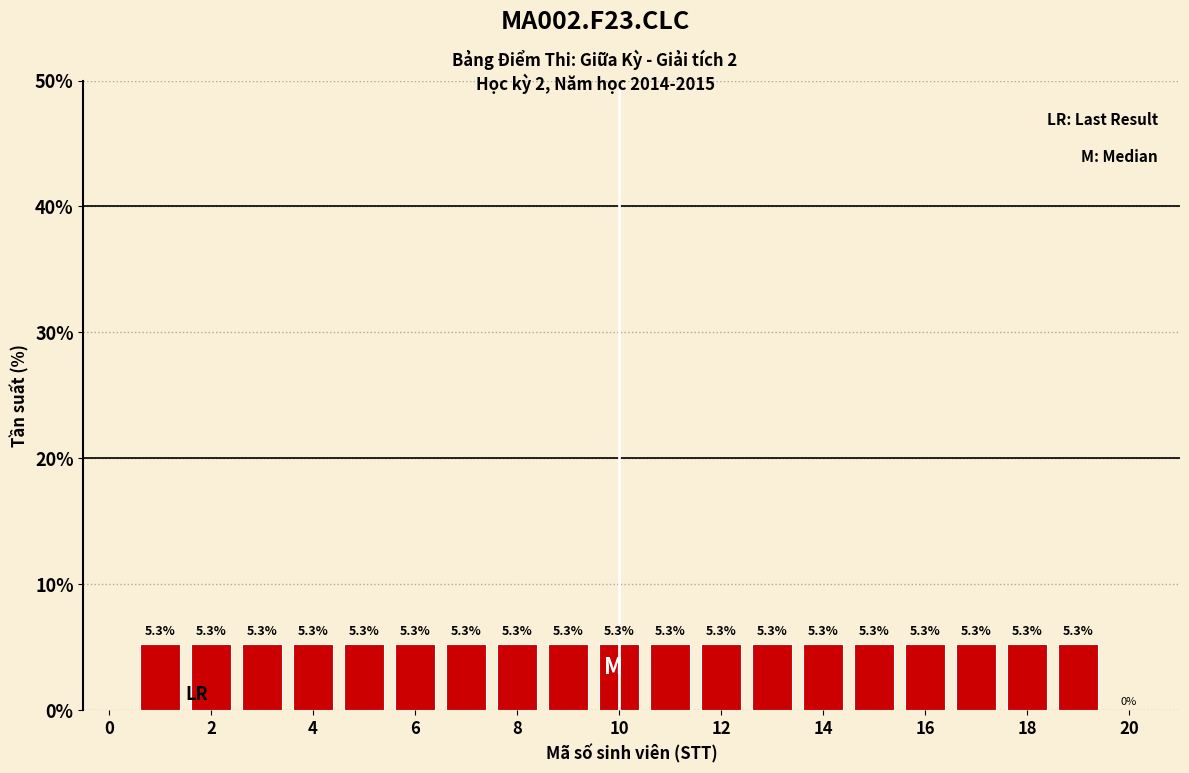

How tall is the bar that spans 10.5 to 11.5 on the x-axis? The bar edges are not printed on the chart, so give them approximately, as read against the axis.

5.3